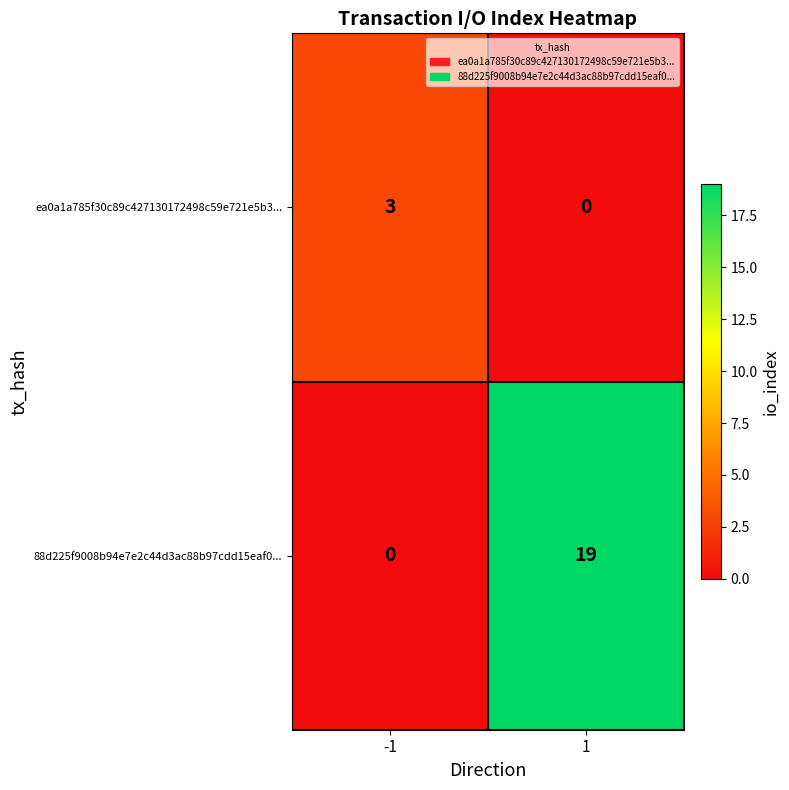

Rank the categories by ea0a1a785f30c89c427130172498c59e721e5b3... value from highest to lowest.

-1, 1